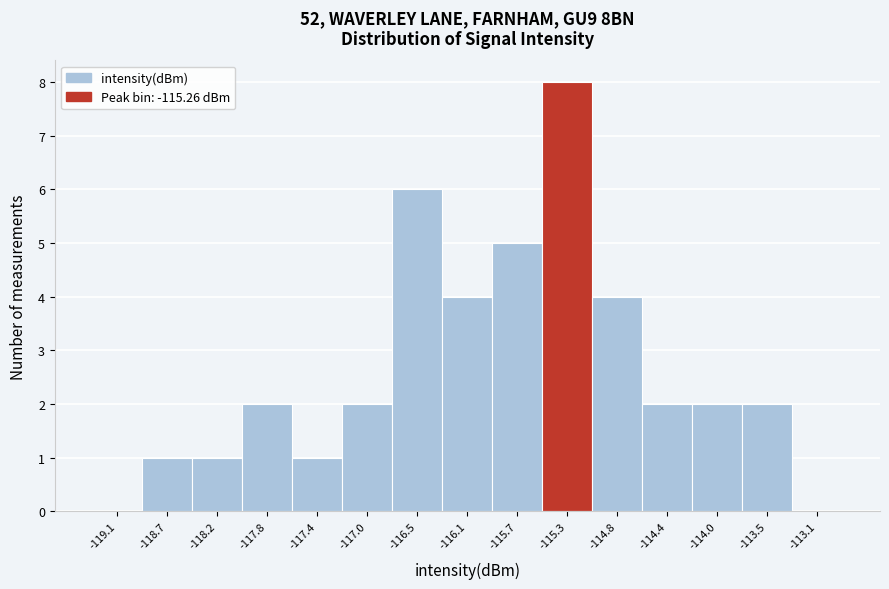

Reading left to right, transcribe this chart: for each bar, give the range it covers on the x-axis and its height. Neither the bar edges nor the heights are printed on the chart, so give them approximately, as read against the axes.

-119.30 to -118.90: 0
-118.90 to -118.45: 1
-118.45 to -118.05: 1
-118.05 to -117.60: 2
-117.60 to -117.20: 1
-117.20 to -116.75: 2
-116.75 to -116.30: 6
-116.30 to -115.90: 4
-115.90 to -115.45: 5
-115.45 to -115.05: 8
-115.05 to -114.60: 4
-114.60 to -114.20: 2
-114.20 to -113.75: 2
-113.75 to -113.35: 2
-113.35 to -112.90: 0